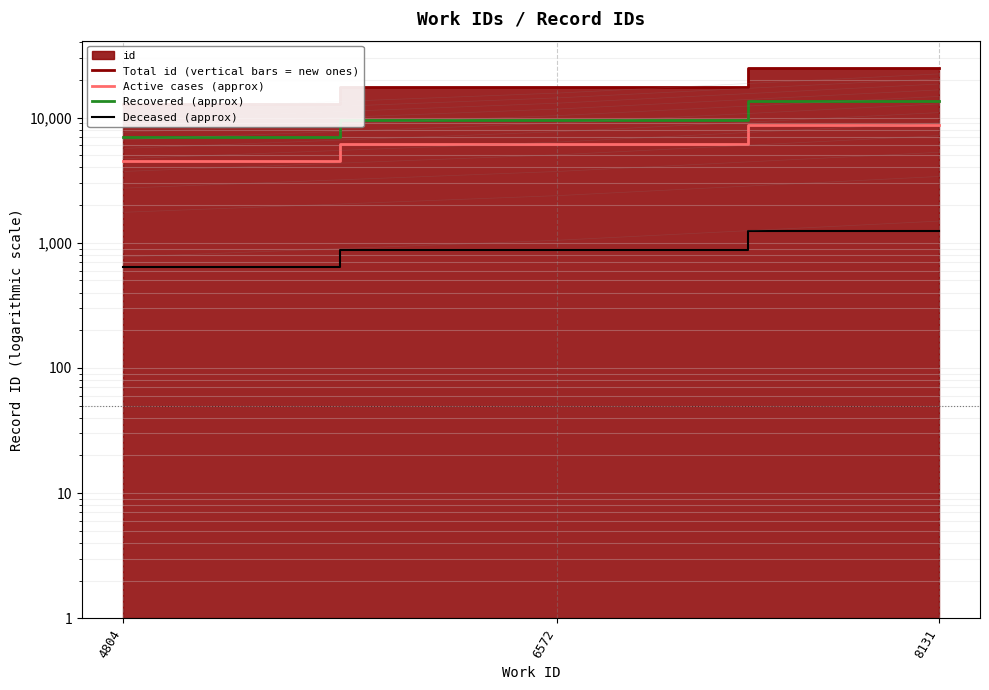

What is the difference between the maximum and minimum values in the Recovered (approx) series?

6605.5